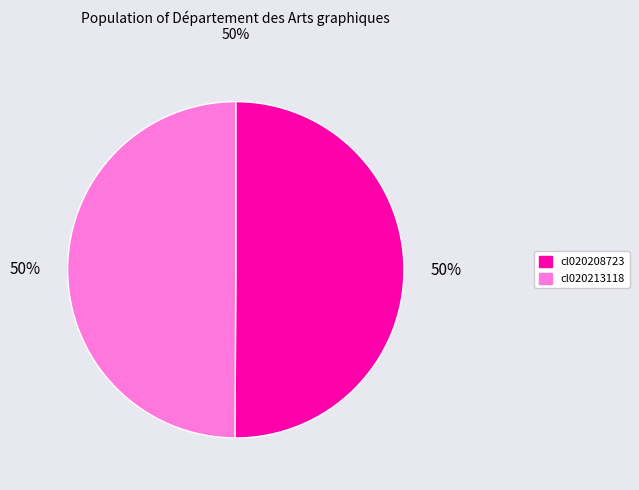

What is the ratio of the value at cl020213118 to the value at cl020208723?

1.0